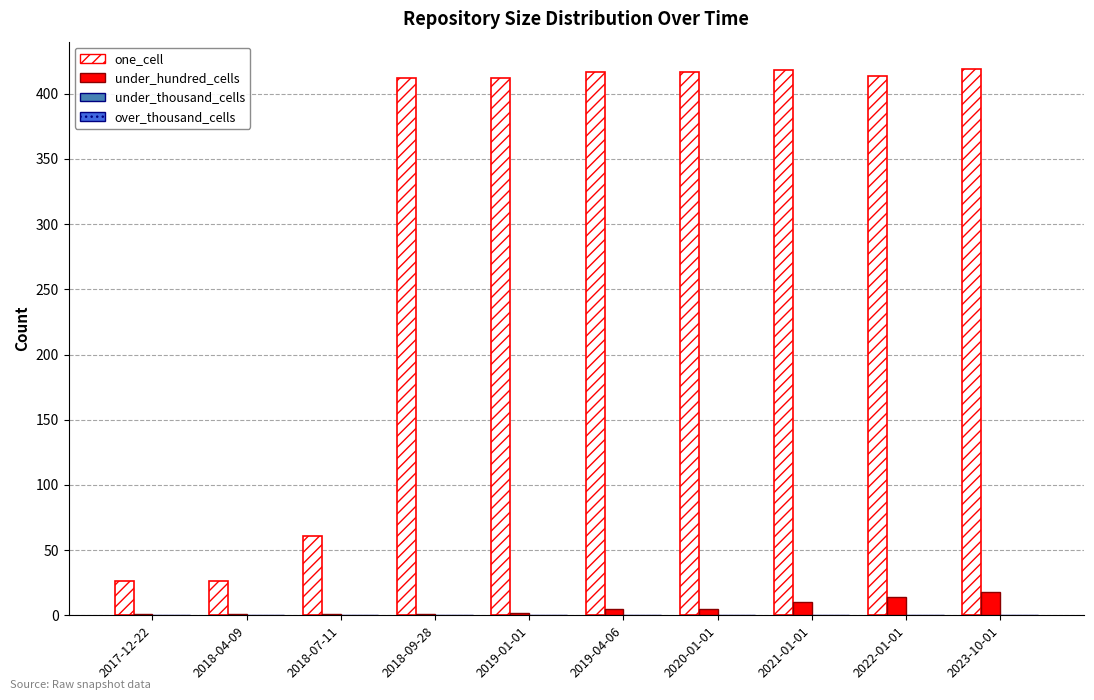

The value of one_cell at 2017-12-22 is 26. True or false?

True